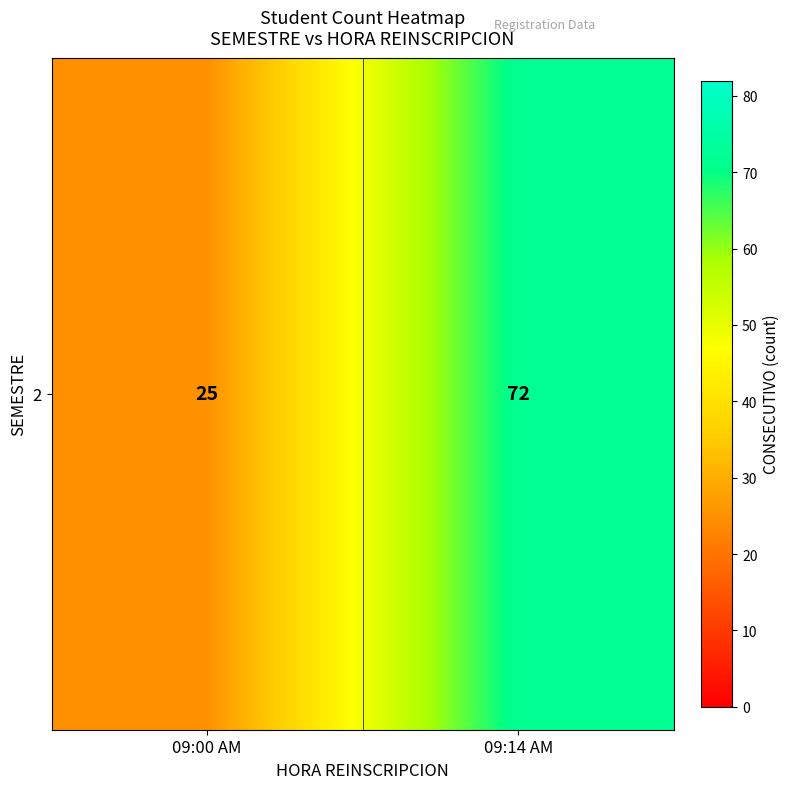

What is the smallest value displayed?

25